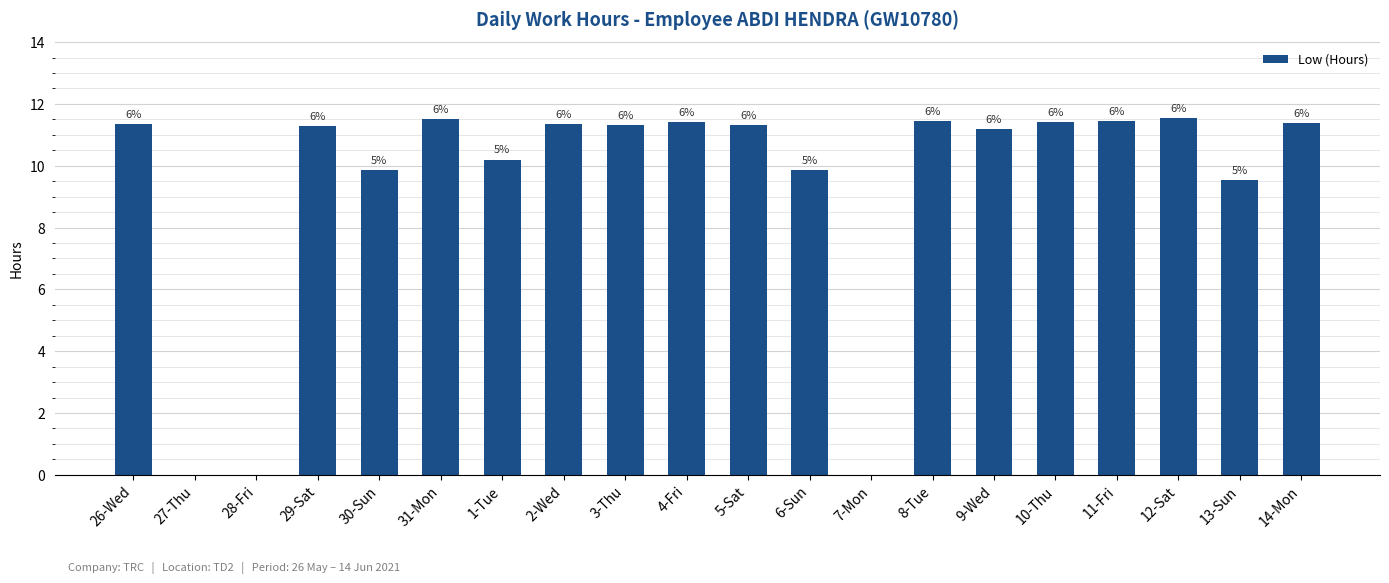

What is the maximum value shown in the chart?

11.5